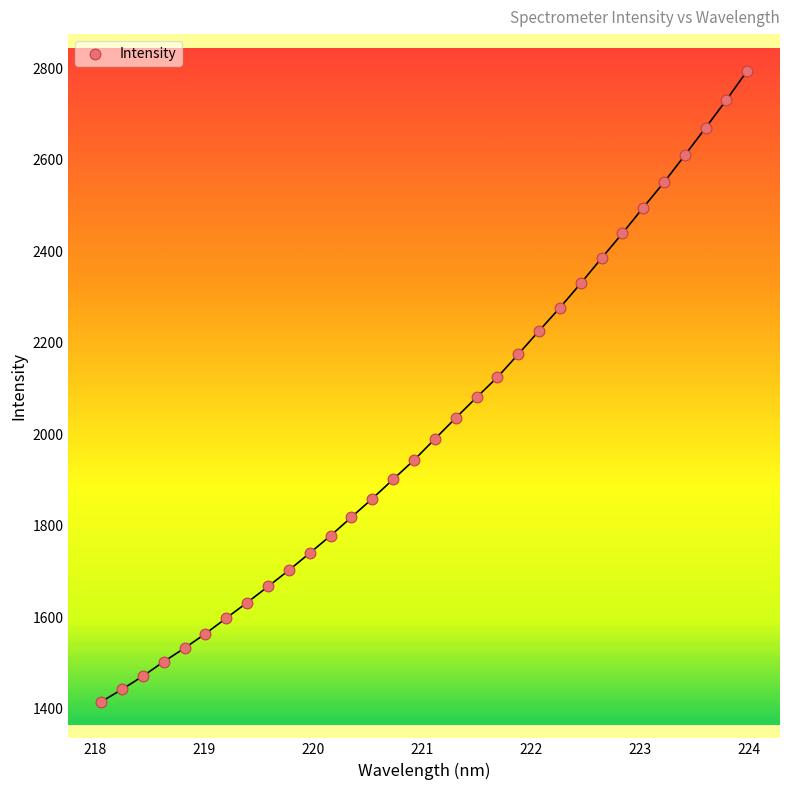

What is the range of Y values (max minus min)?

1379.1